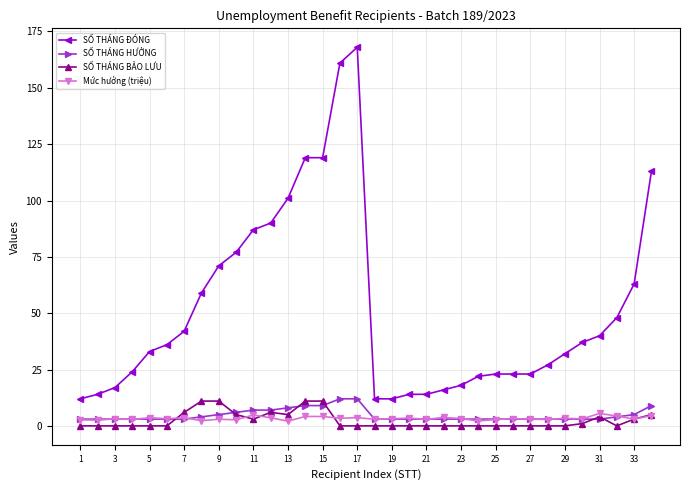

Which series has the largest total across all categories?

SỐ THÁNG ĐÓNG